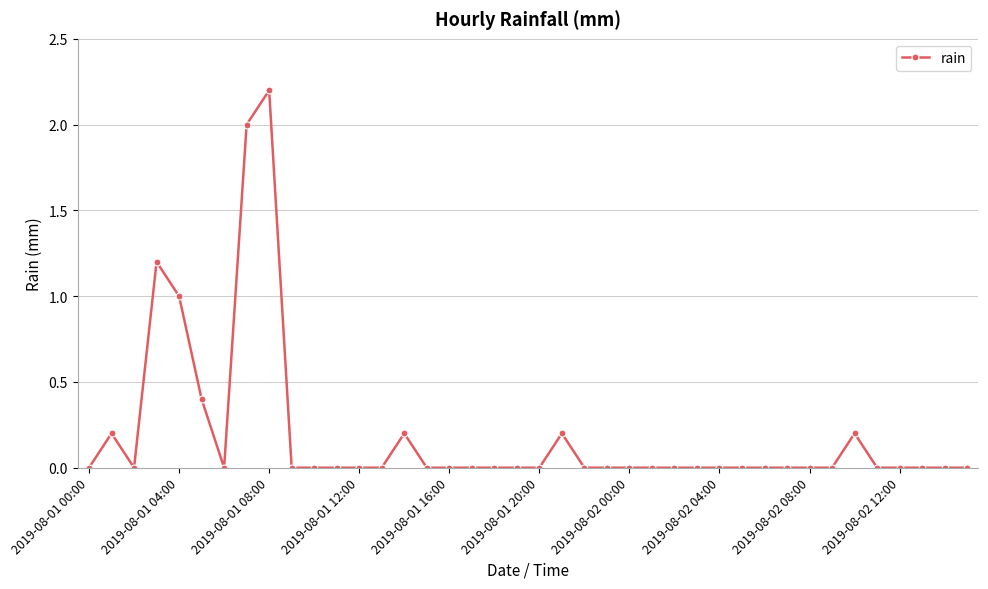

True or false: the data has more than 2 interior local peaks.

True